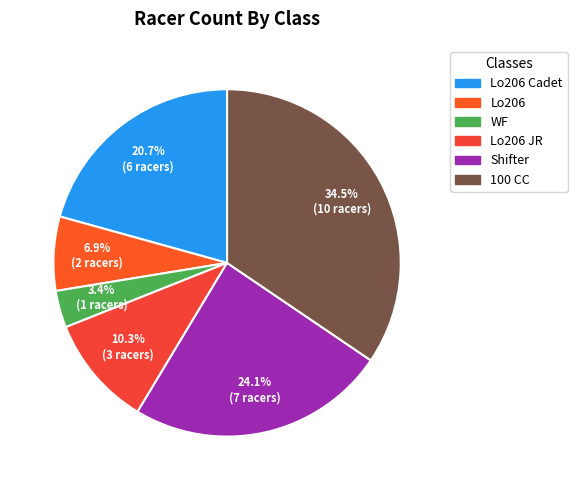

Count the number of slices in the pie.

6